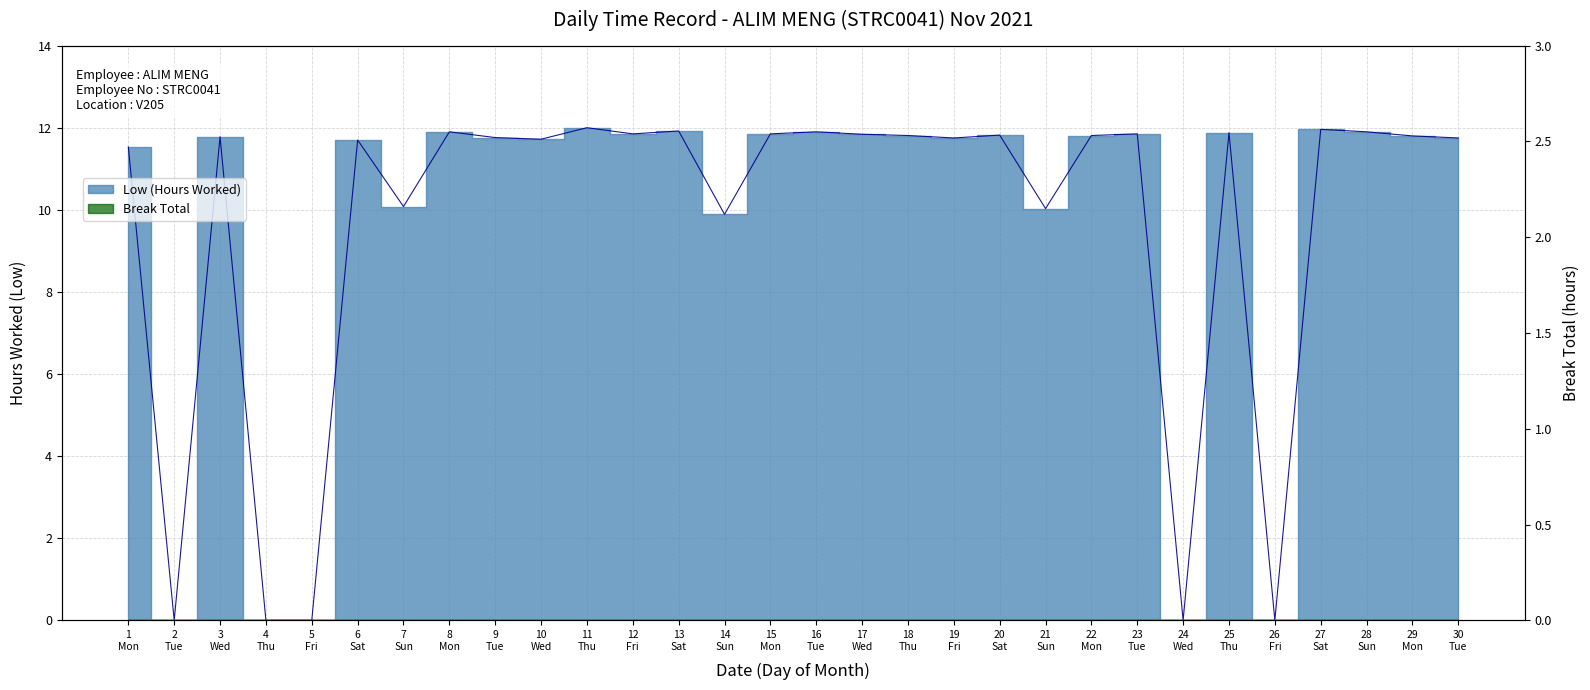

What is the ratio of the value at 14 Sun to the value at 27 Sat?

0.8